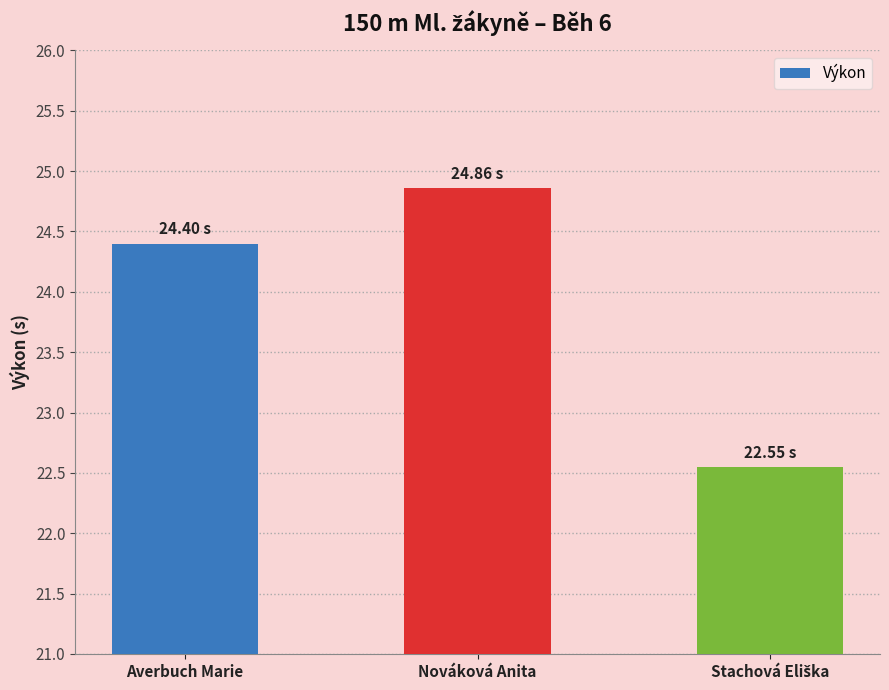

How many series are shown in this chart?

1